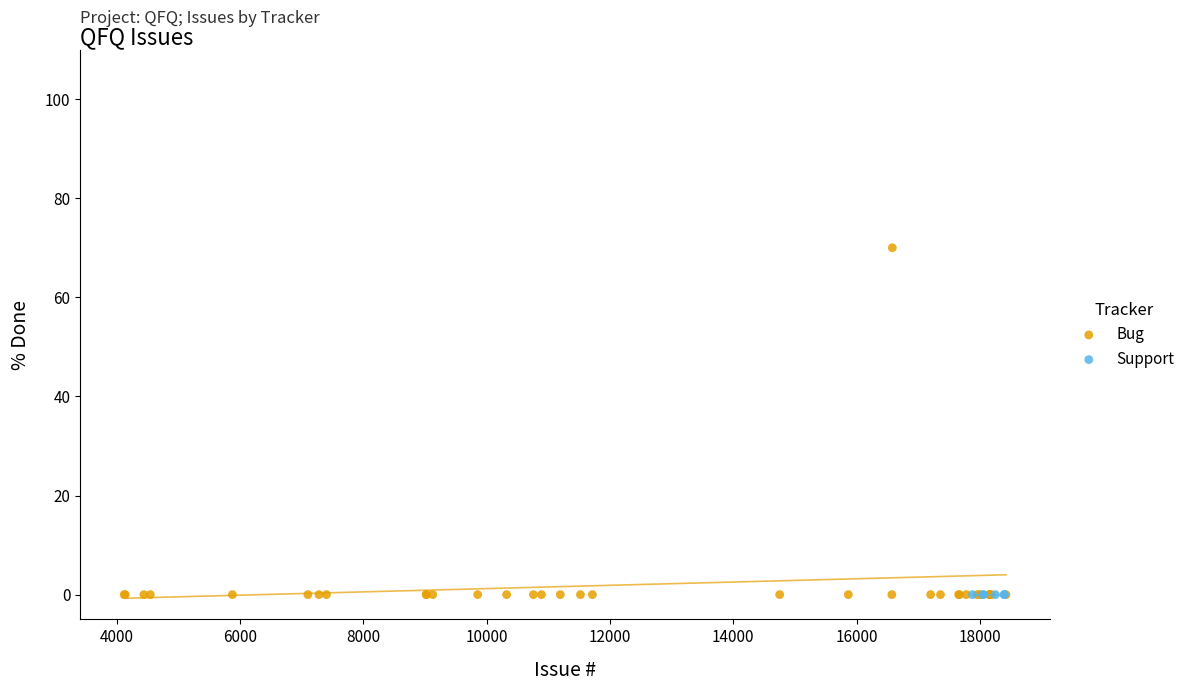

Which series reaches the maximum Y coordinate?

Bug